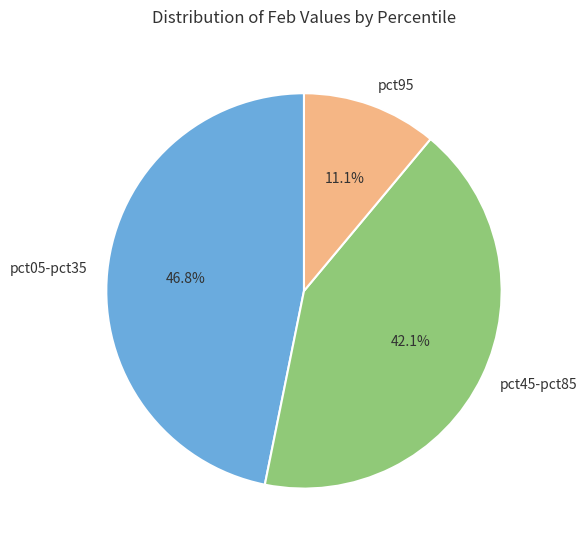

Rank the categories by value from lowest to highest.

pct95, pct45-pct85, pct05-pct35